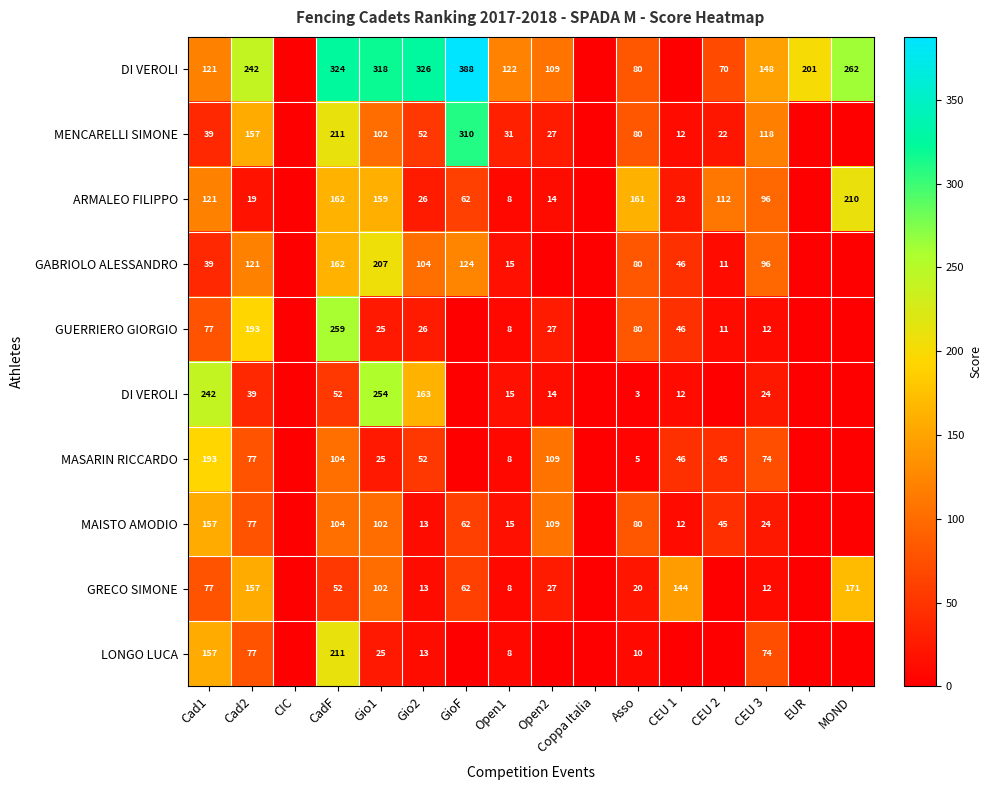

Which category has the lowest value across all series?

CIC